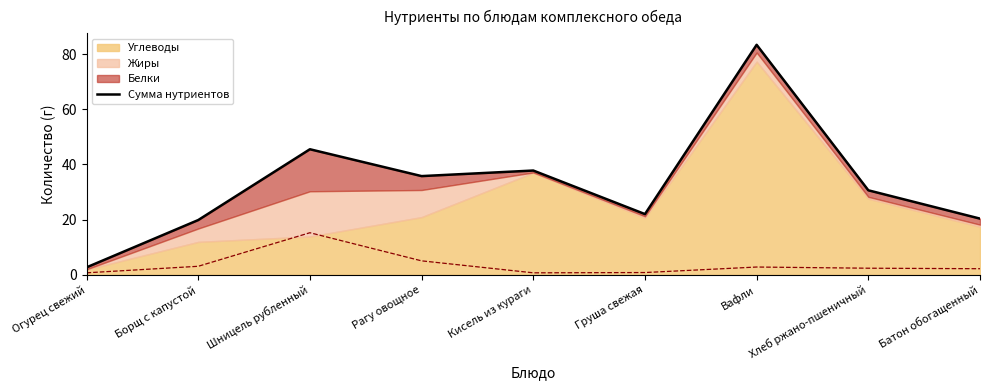

List the labels in order of value, smallest first.

Огурец свежий, Борщ с капустой, Батон обогащенный, Груша свежая, Хлеб ржано-пшеничный, Рагу овощное, Кисель из кураги, Шницель рубленный, Вафли